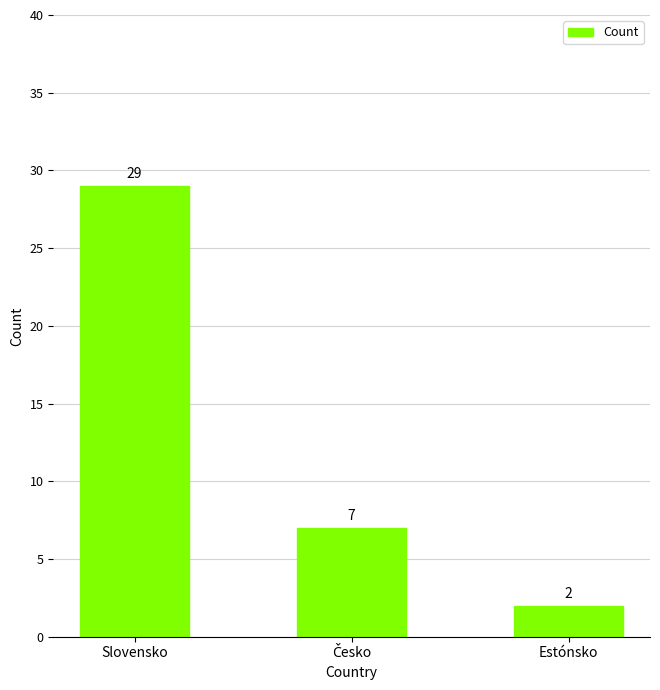

What is the sum of all values?

38